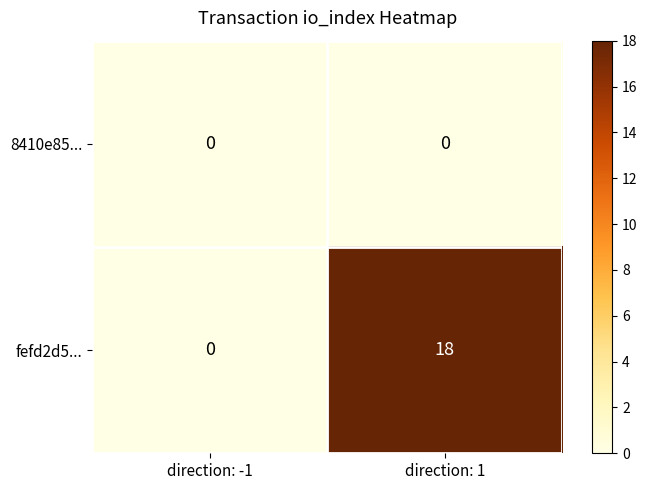

Reading left to right, what are all the values shown in this chart?

8410e85...: direction: -1=0	direction: 1=0
fefd2d5...: direction: -1=0	direction: 1=18